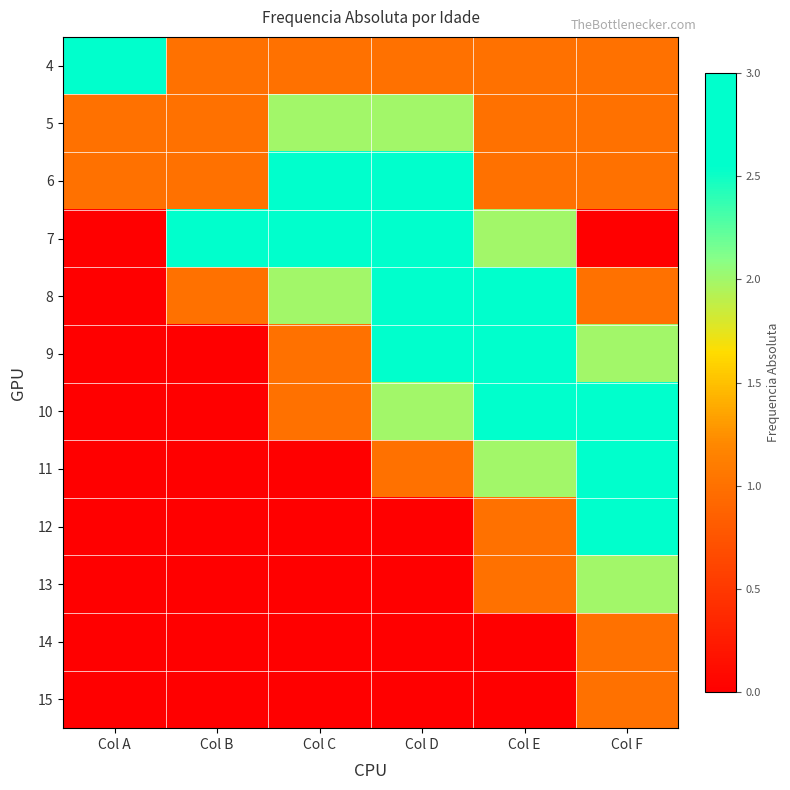

Reading left to right, transcribe all the data shown in this chart.

4: Col A=3	Col B=1	Col C=1	Col D=1	Col E=1	Col F=1
5: Col A=1	Col B=1	Col C=2	Col D=2	Col E=1	Col F=1
6: Col A=1	Col B=1	Col C=3	Col D=3	Col E=1	Col F=1
7: Col A=0	Col B=3	Col C=3	Col D=3	Col E=2	Col F=0
8: Col A=0	Col B=1	Col C=2	Col D=3	Col E=3	Col F=1
9: Col A=0	Col B=0	Col C=1	Col D=3	Col E=3	Col F=2
10: Col A=0	Col B=0	Col C=1	Col D=2	Col E=3	Col F=3
11: Col A=0	Col B=0	Col C=0	Col D=1	Col E=2	Col F=3
12: Col A=0	Col B=0	Col C=0	Col D=0	Col E=1	Col F=3
13: Col A=0	Col B=0	Col C=0	Col D=0	Col E=1	Col F=2
14: Col A=0	Col B=0	Col C=0	Col D=0	Col E=0	Col F=1
15: Col A=0	Col B=0	Col C=0	Col D=0	Col E=0	Col F=1